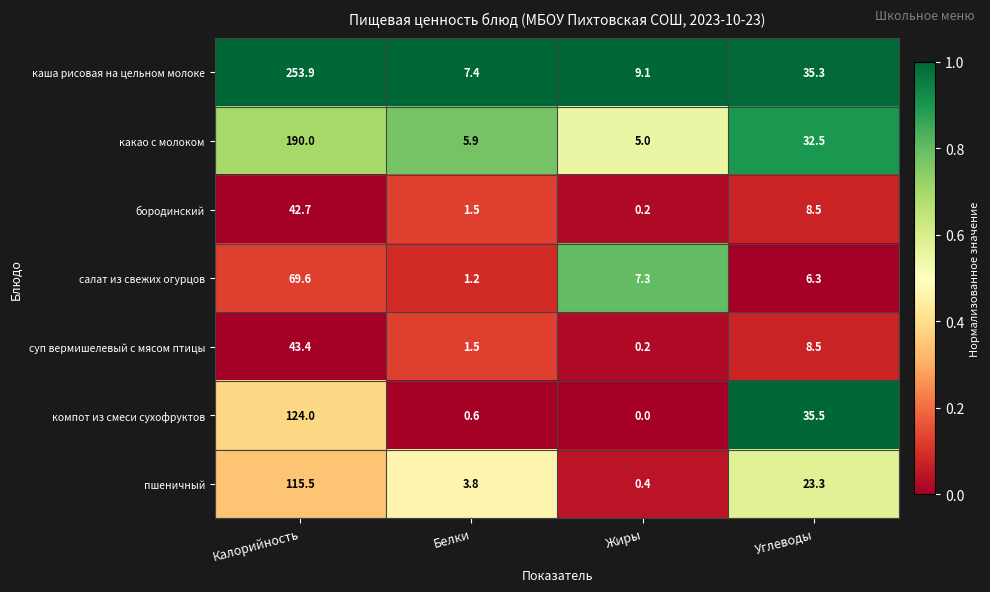

The компот из смеси сухофруктов series shows 0.6 at Белки. True or false?

True